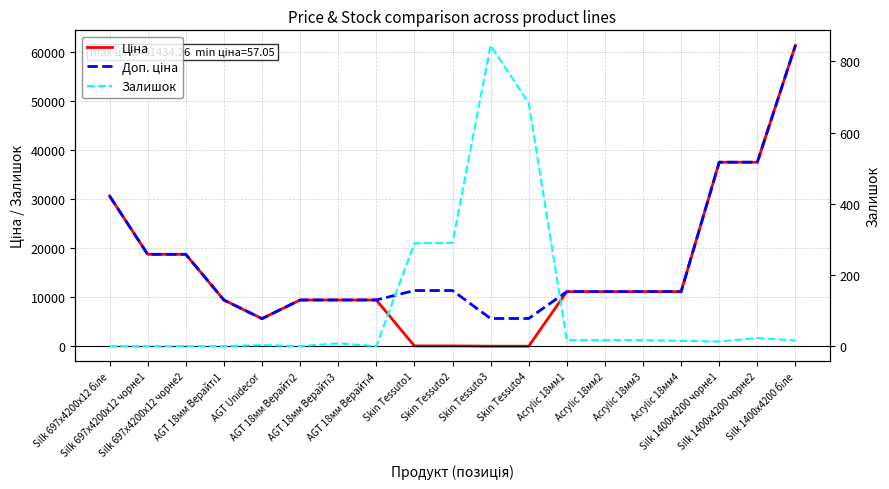

How many values in the Ціна series are below 11188?

9